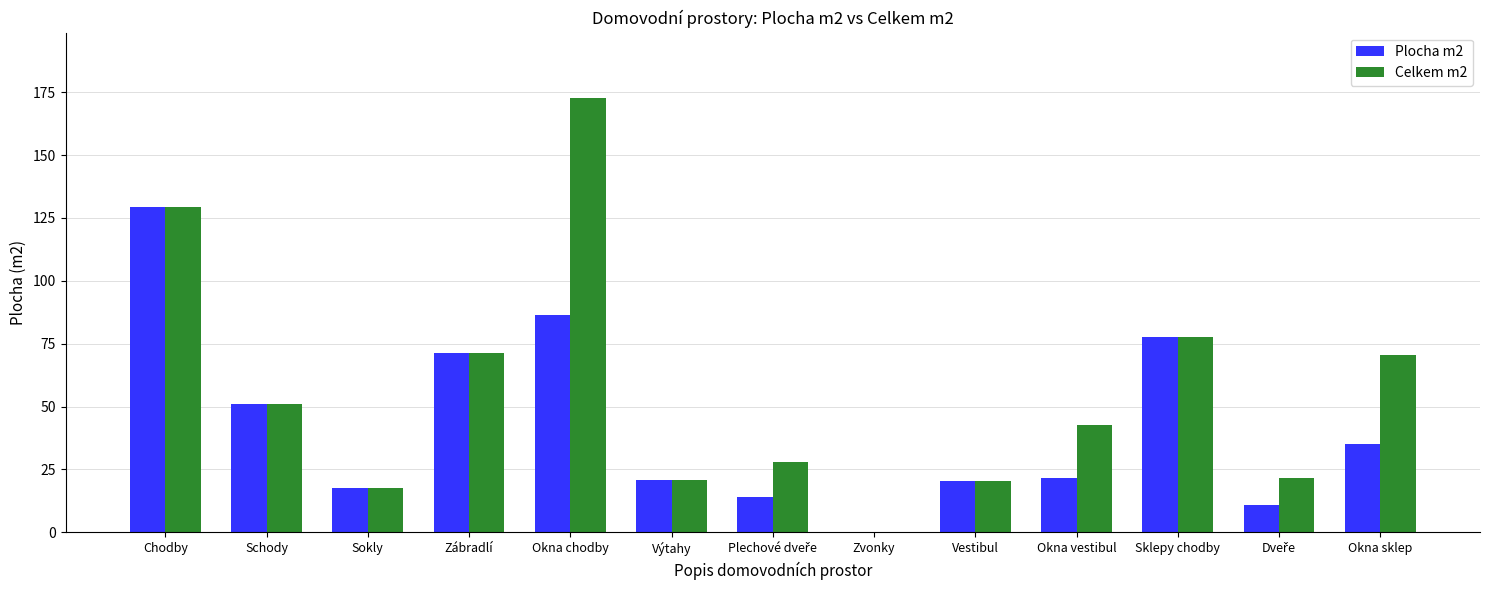

Which label corresponds to the largest value in the chart?

Okna chodby